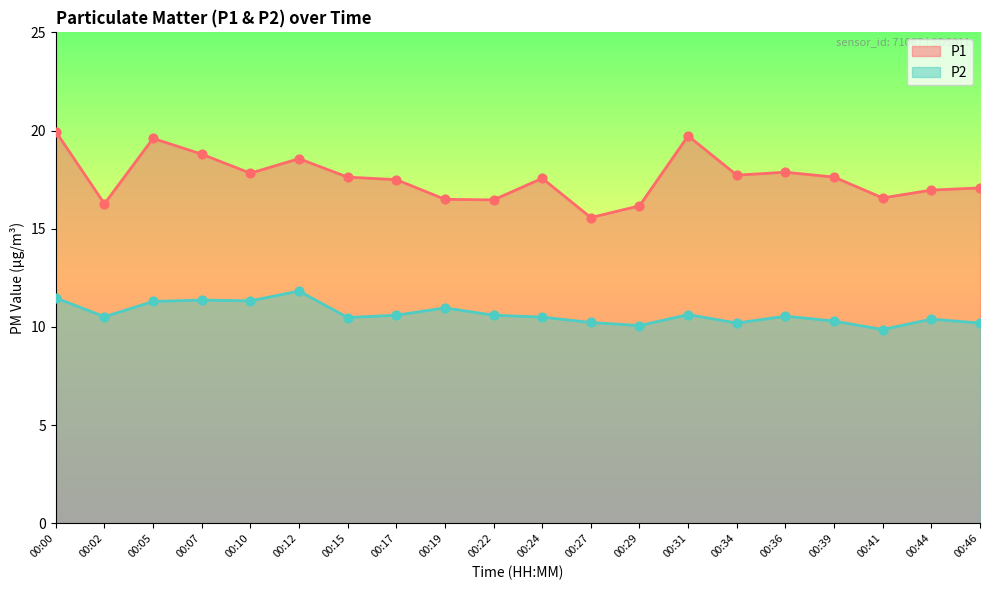

Which series has the largest Y range (max minus min)?

P1